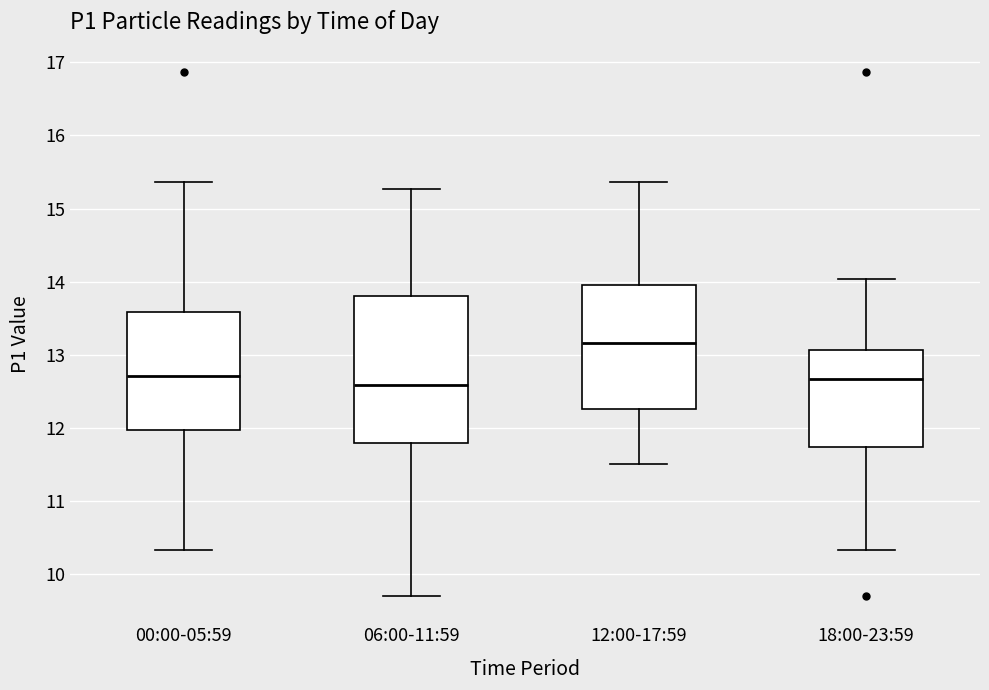

Reading left to right, read every box against the y-axis: the position of its median line, the range the box covers, and the ends of its whiskers. The values are not printed on the chart, so give them approximately, as read against the axis.

00:00-05:59: median 12.7, box 12.0 to 13.6, whiskers 10.3 to 15.4
06:00-11:59: median 12.6, box 11.8 to 13.8, whiskers 9.7 to 15.3
12:00-17:59: median 13.2, box 12.3 to 14.0, whiskers 11.5 to 15.4
18:00-23:59: median 12.7, box 11.7 to 13.1, whiskers 10.3 to 14.0